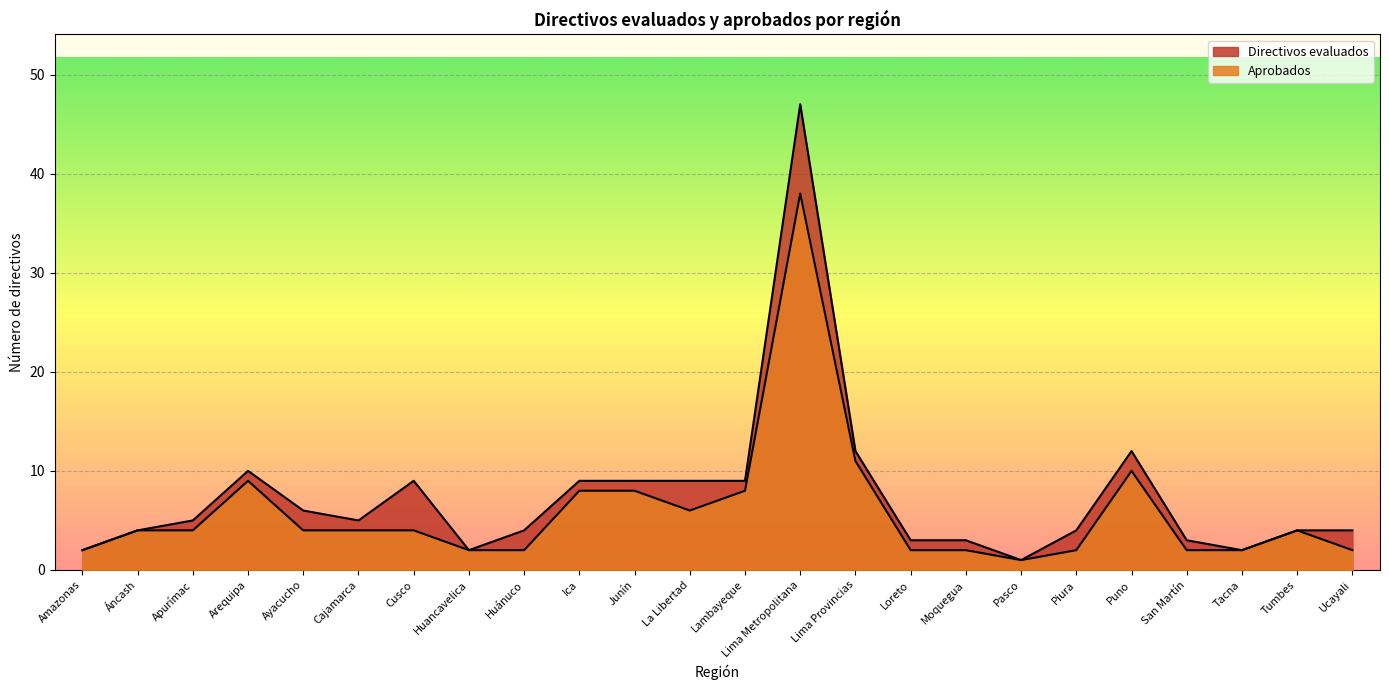

The value of Aprobados at Cusco is 4. True or false?

True